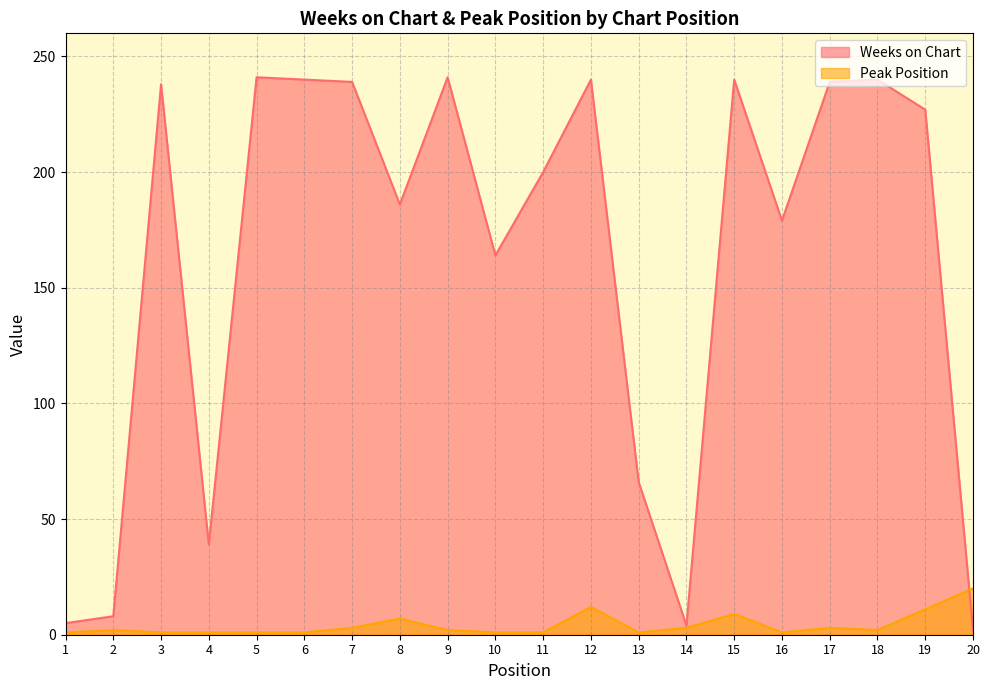

At which category is the sum across all series the highest?

12